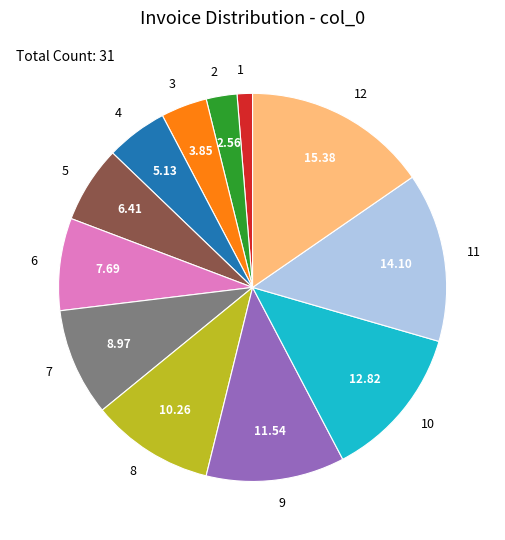

Between 1 and 9, which is larger?

9